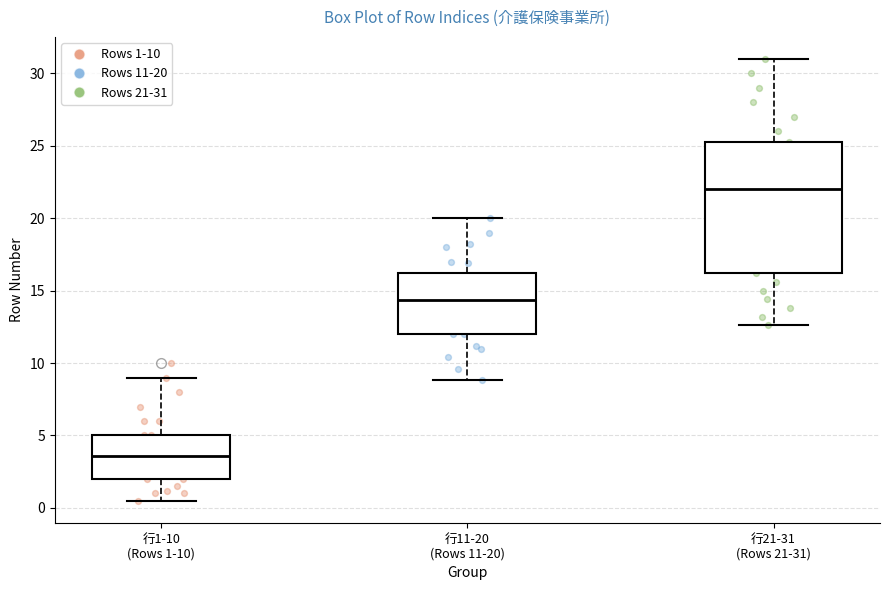

Where does the upper whisker of the box for 行11-20 (Rows 11-20) end on the y-axis? The values are not printed on the chart, so give them approximately, as read against the axis.

20.0